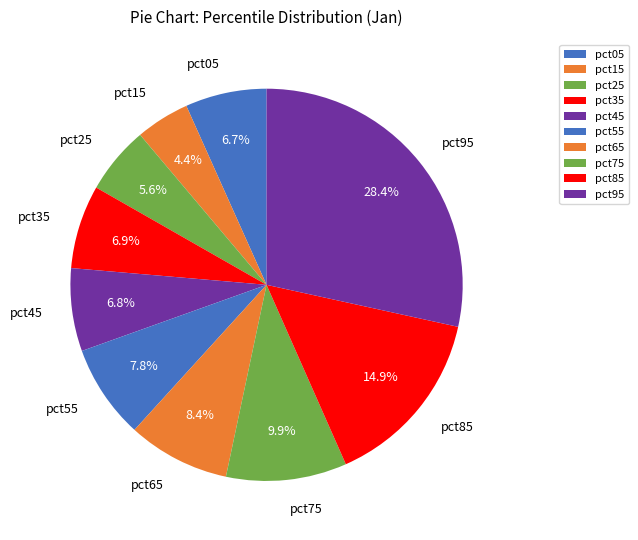

How many segments does this pie chart have?

10